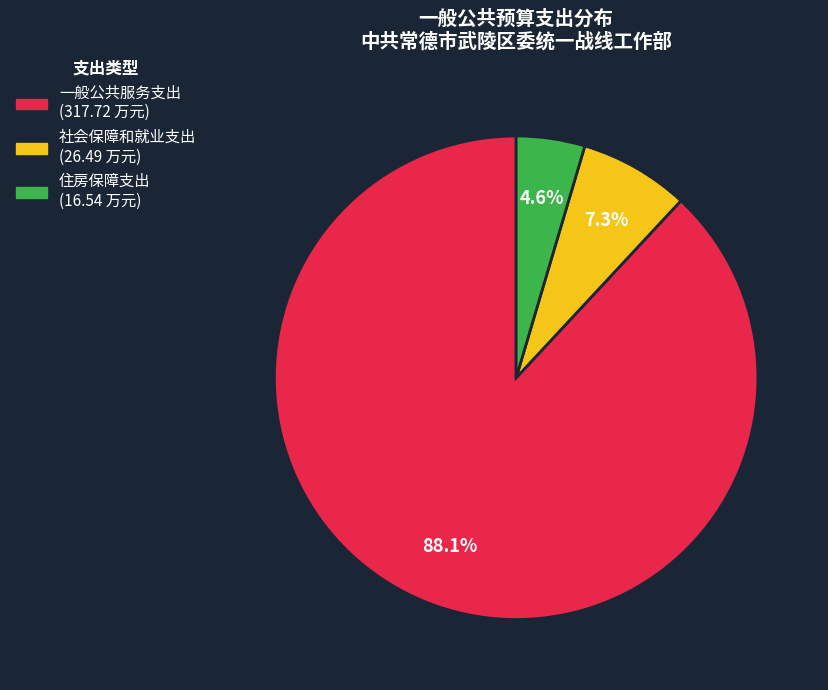

Approximately how many times larger is the value at 一般公共服务支出 compared to 住房保障支出?

19.2